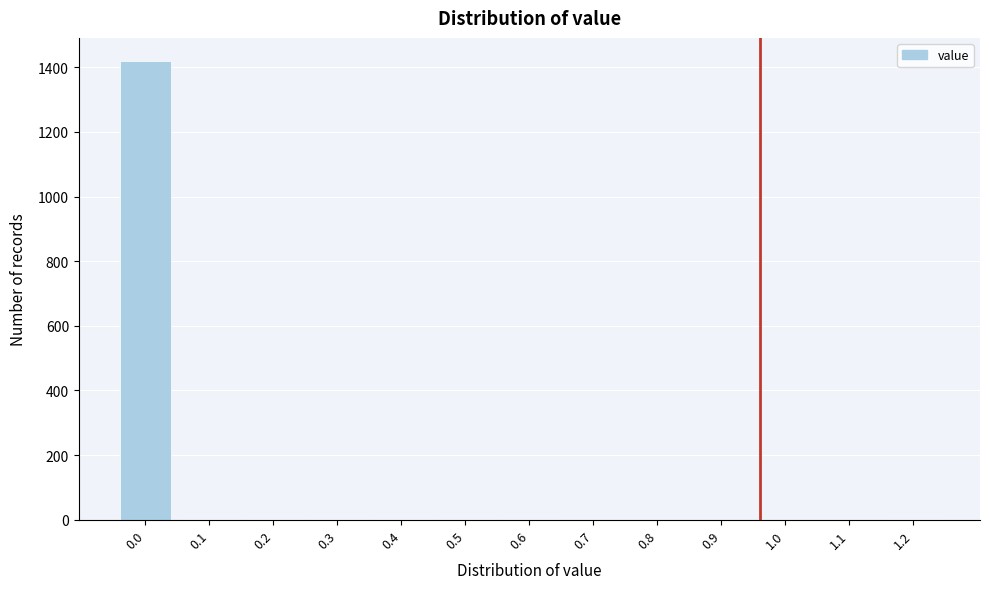

The value at 1.1 is 0. True or false?

True